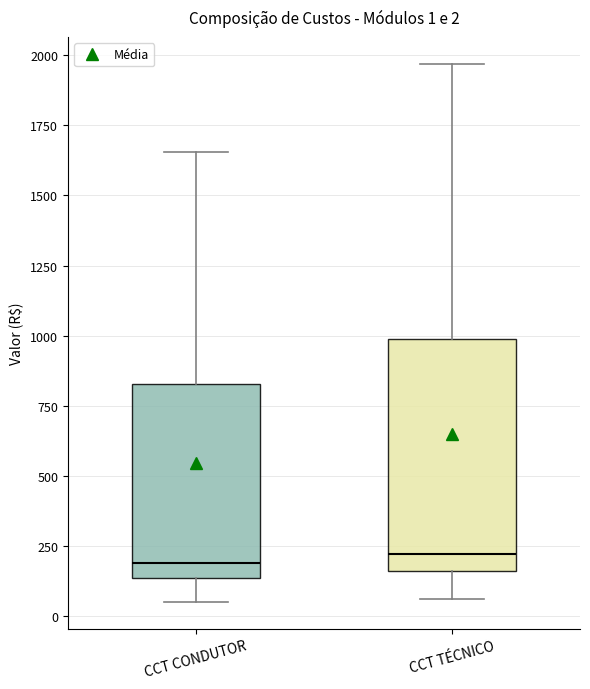

Comparing the boxes themselves (not the whiskers), which one is the tallest?

CCT TÉCNICO